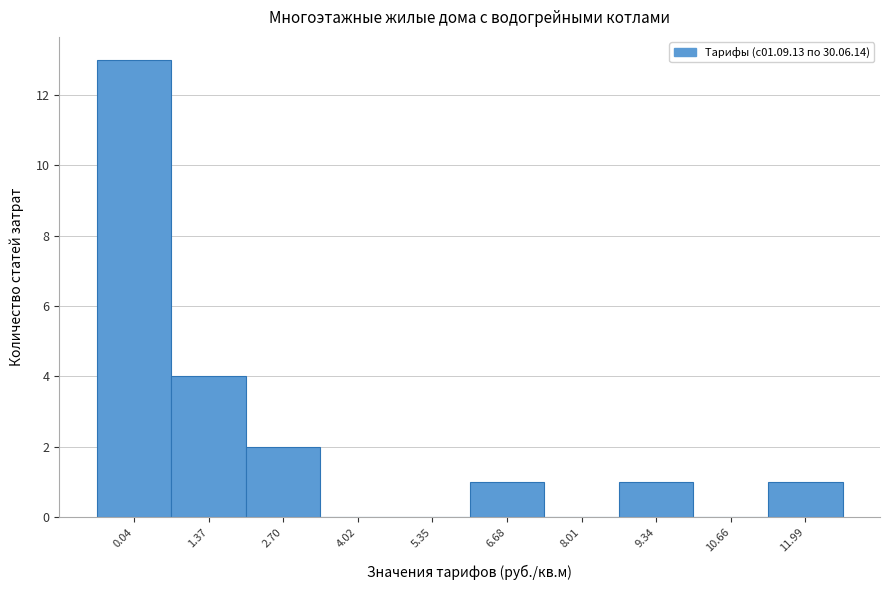

Reading left to right, extract all data points from this chart.

0.04=13	1.37=4	2.70=2	4.02=0	5.35=0	6.68=1	8.01=0	9.34=1	10.66=0	11.99=1